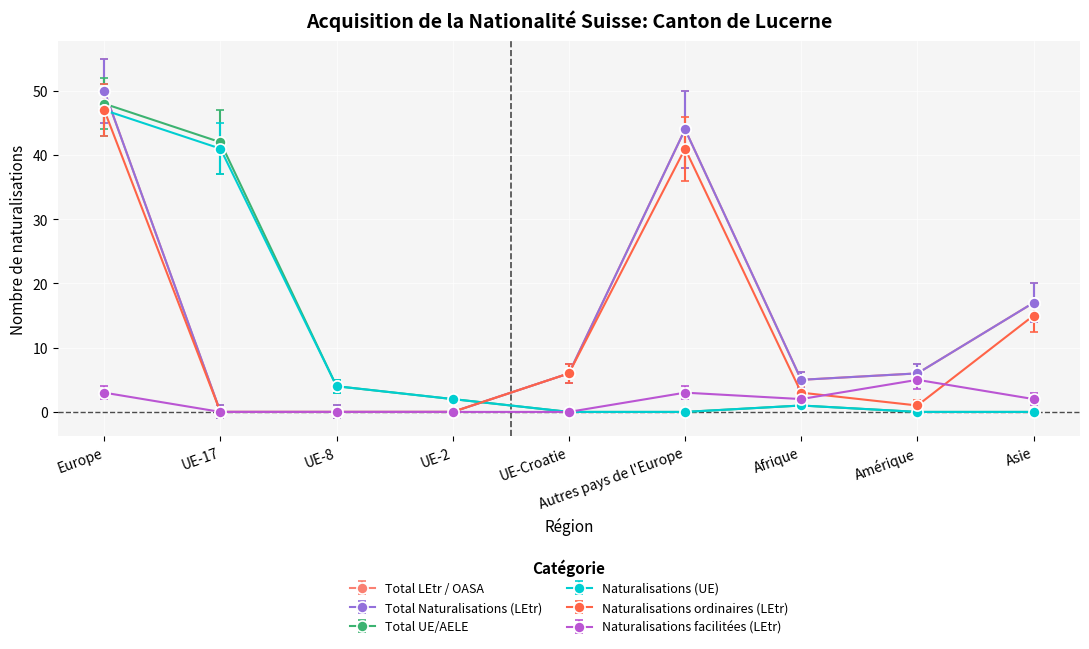

What is the difference between the Naturalisations ordinaires (LEtr) values at Autres pays de l'Europe and UE-17?

41